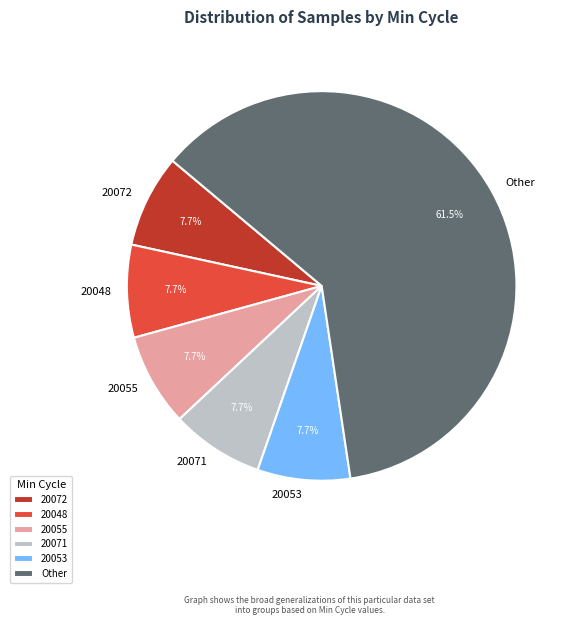

What is the ratio of the value at 20072 to the value at 20071?

1.0